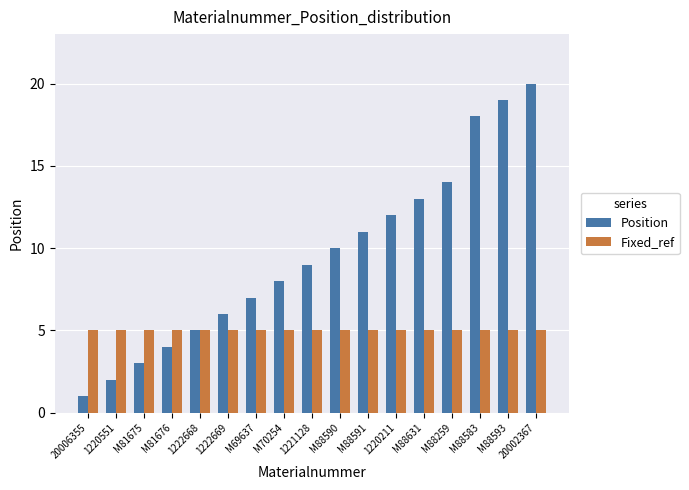

What is the difference between the highest and lowest values at M88583?

13